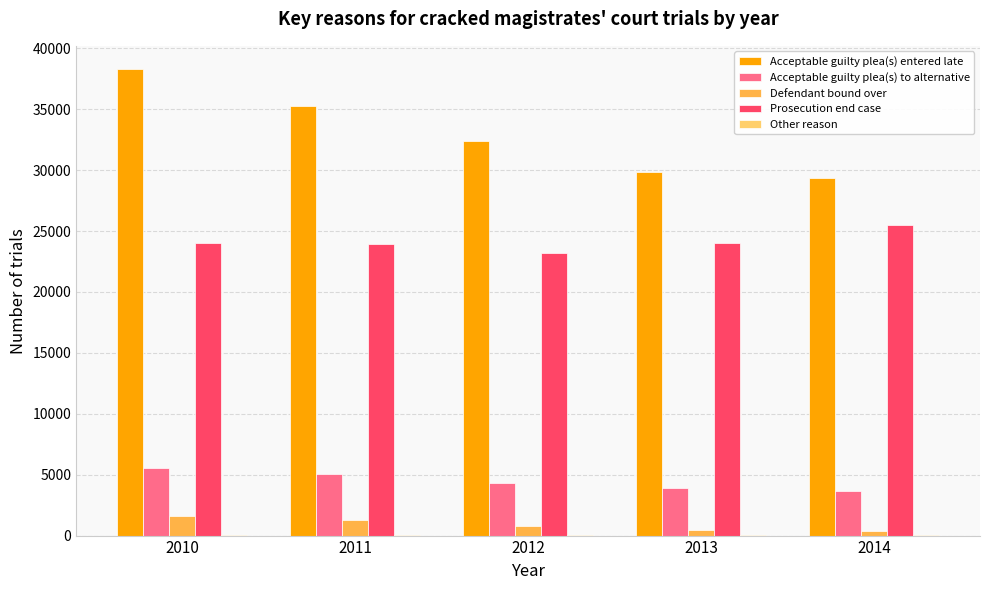

Between 2010 and 2013, which series saw the biggest shift?

Acceptable guilty plea(s) entered late